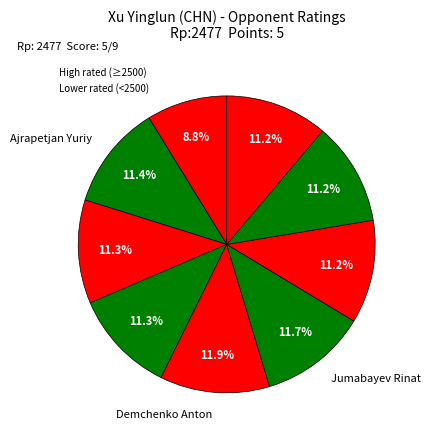

Count the number of slices in the pie.

9